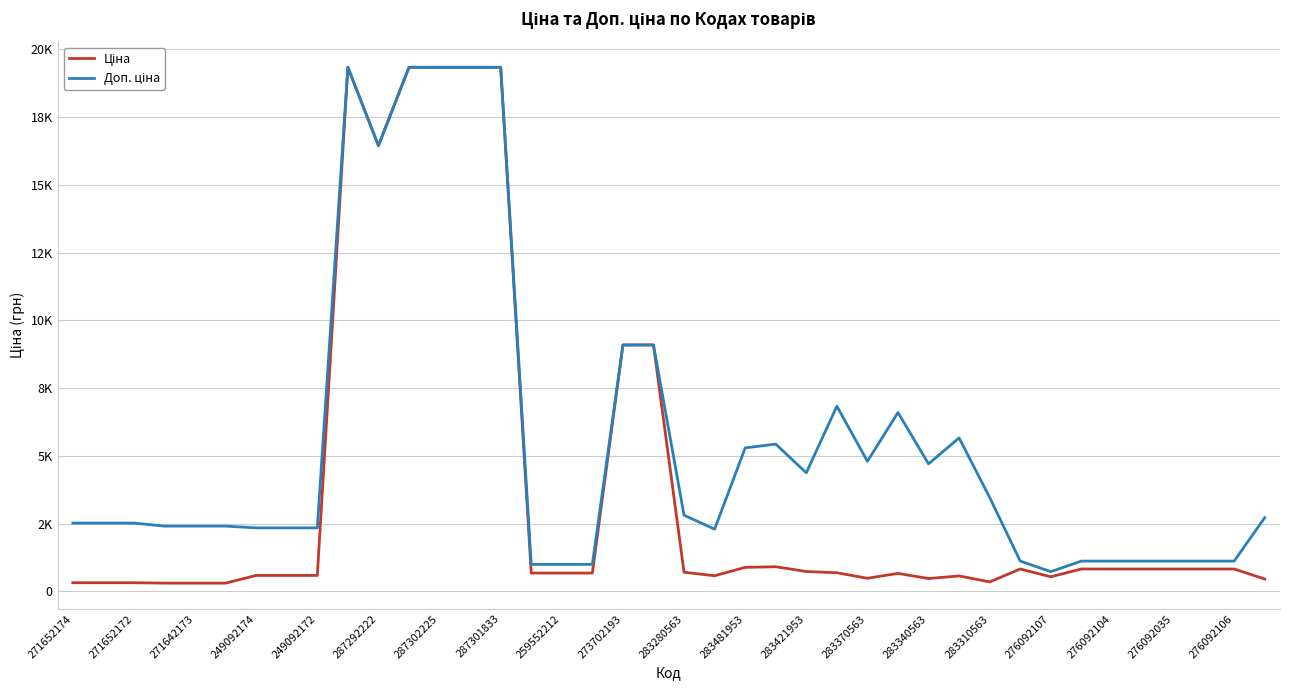

Does the chart display data point markers on the line(s)?

No